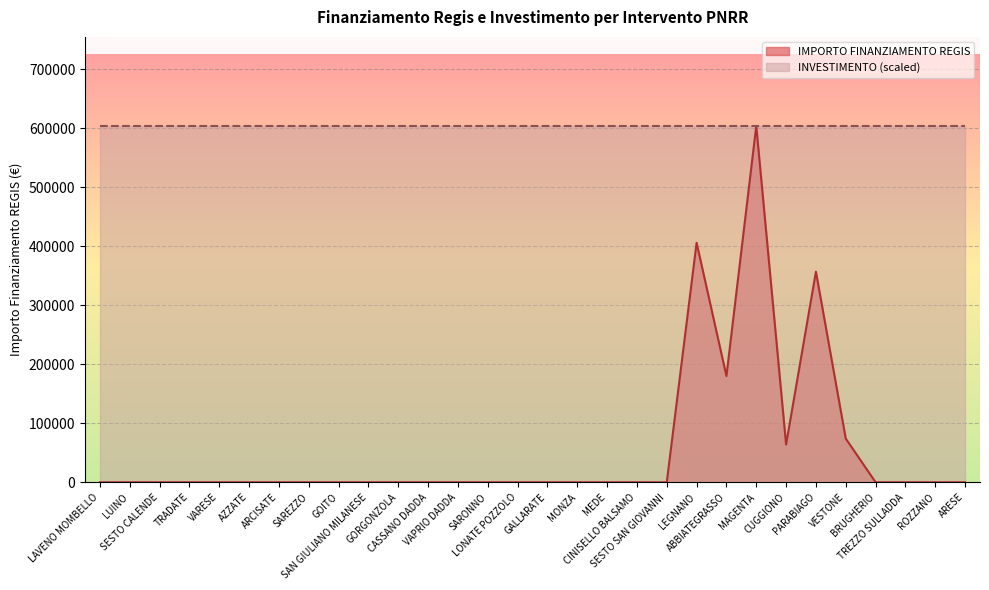

Count the number of categories in the chart.

30